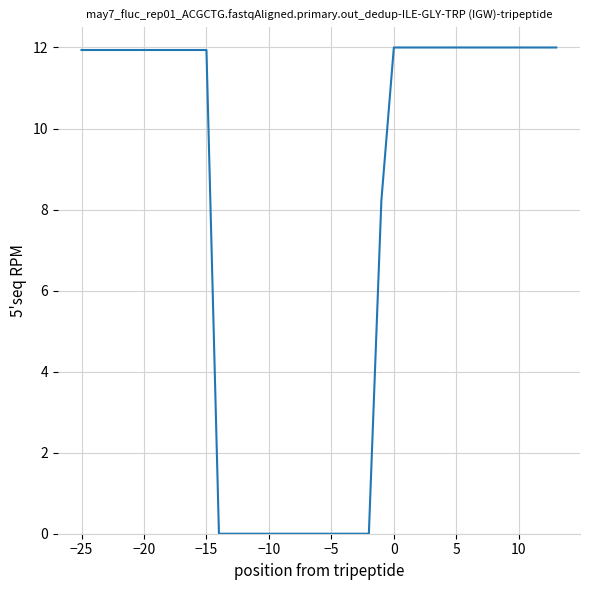

What is the difference between the maximum and minimum values?

12.0